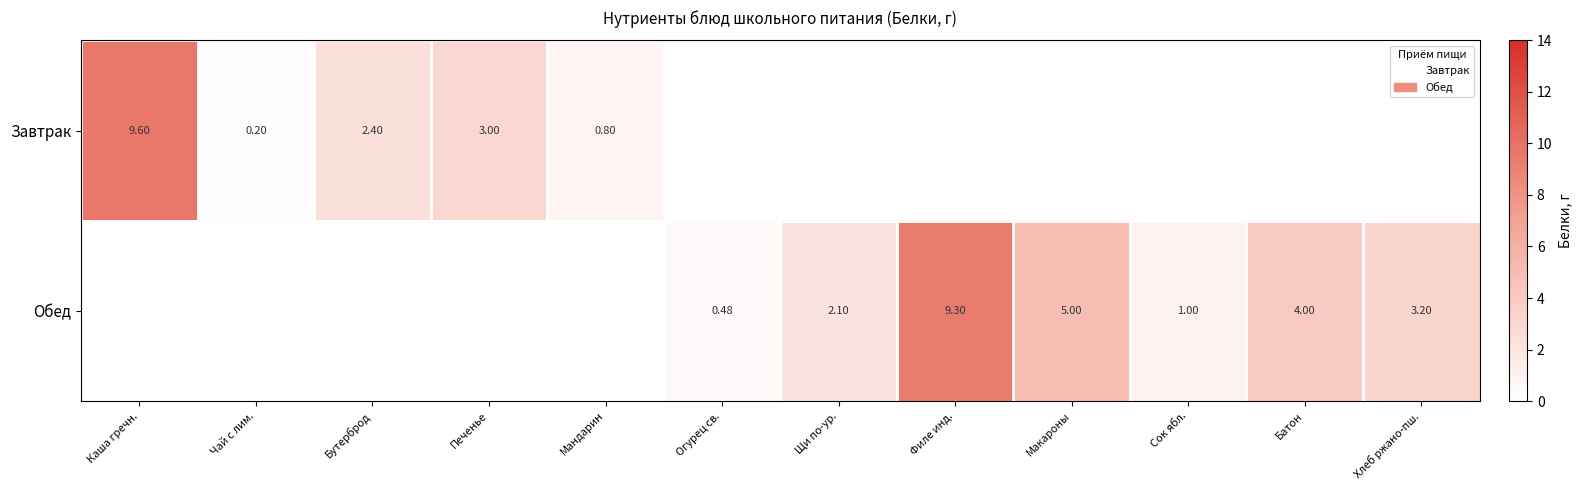

How many series are shown in this chart?

2